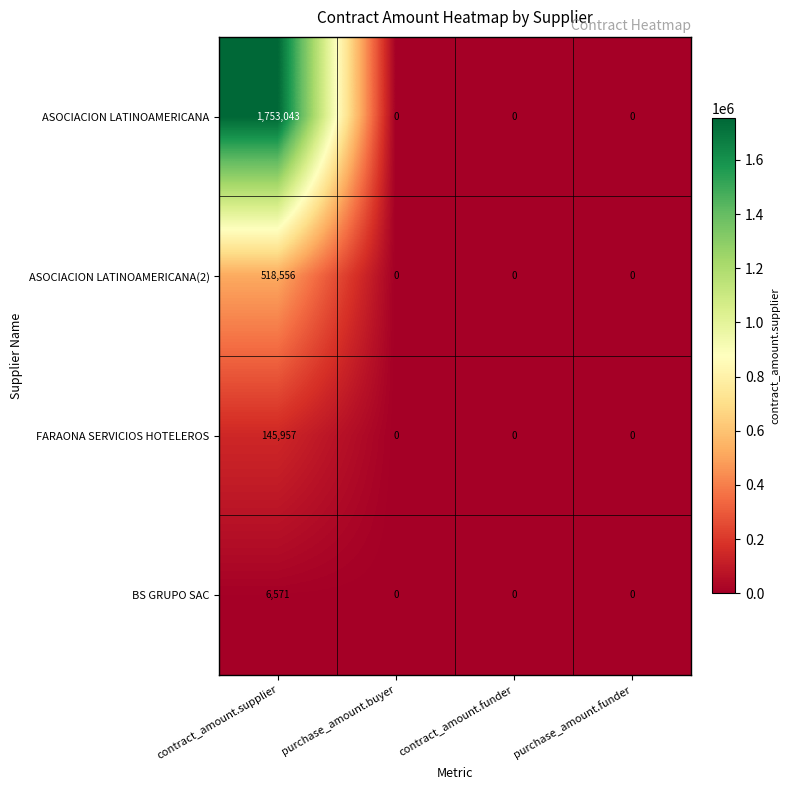

List the series in order of their peak value, lowest first.

BS GRUPO SAC, FARAONA SERVICIOS HOTELEROS, ASOCIACION LATINOAMERICANA(2), ASOCIACION LATINOAMERICANA